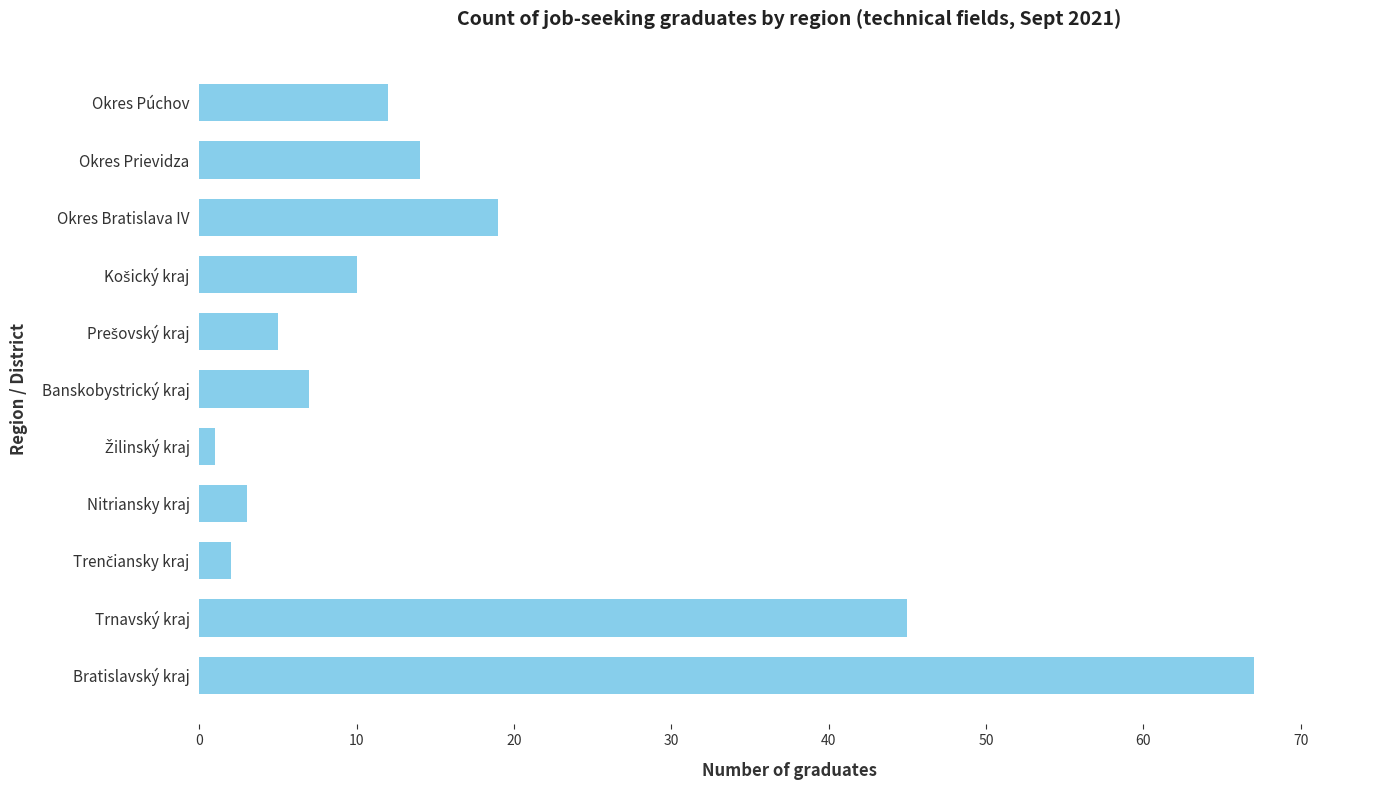

Where is the data nearest to the value 34?

Trnavský kraj